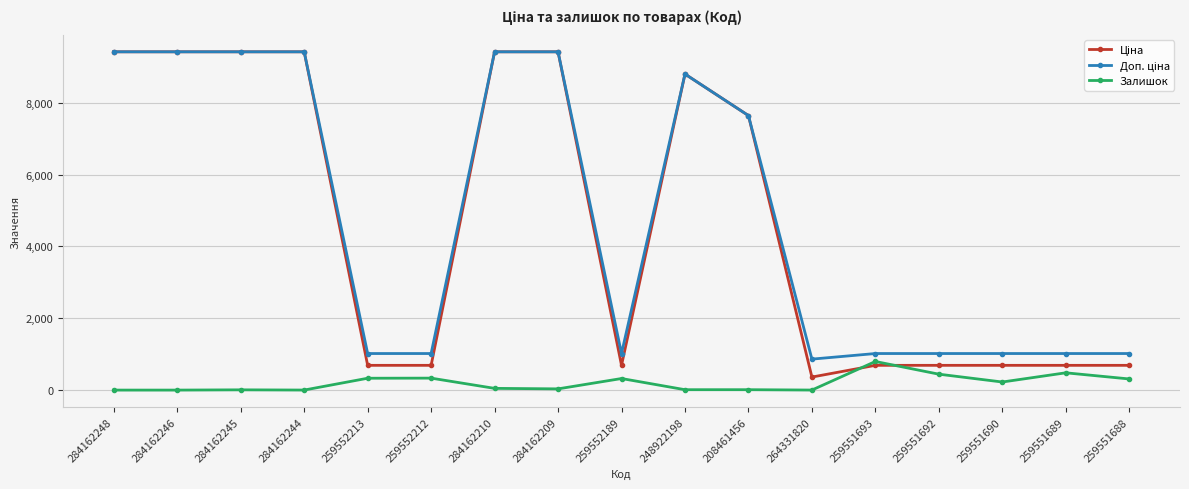

What is the label of the 13th point from the left?

259551693